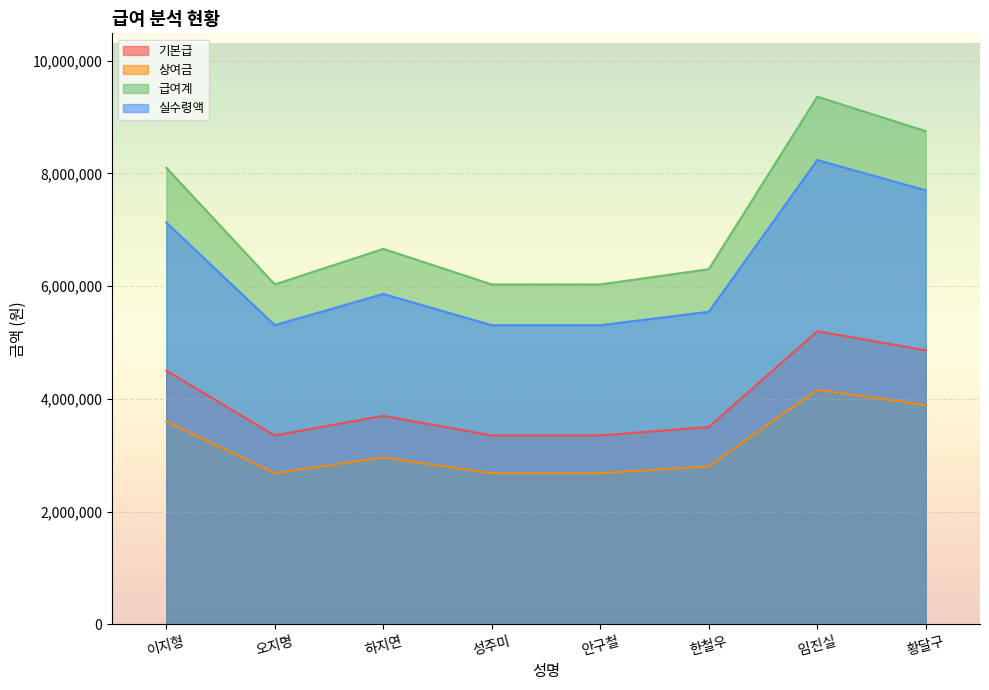

What is the spread (max minus min) of values at 안구철?

3350000